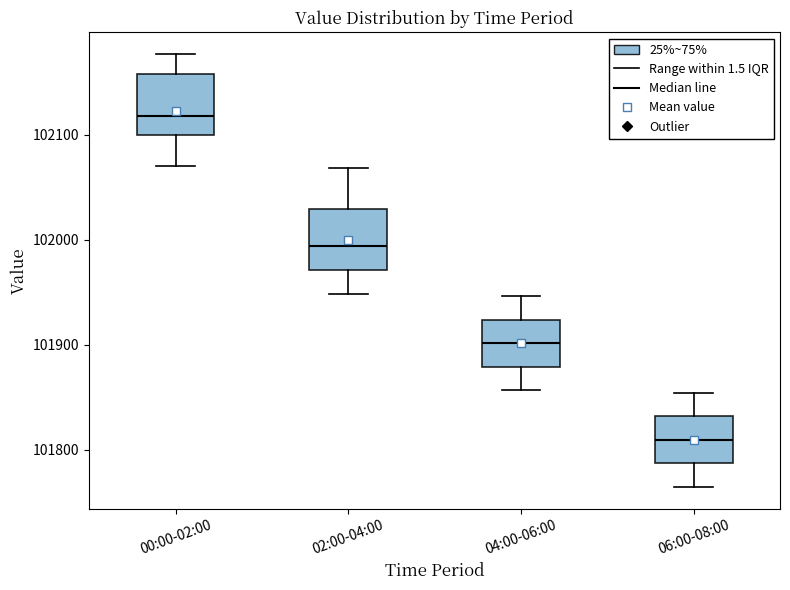

Reading left to right, transcribe this box plot: for each box, give where its median line is, the range the box spans, and where its two whiskers end, as read against the y-axis. The values are not printed on the chart, so give them approximately, as read against the axis.

00:00-02:00: median 102120, box 102100 to 102160, whiskers 102070 to 102180
02:00-04:00: median 101990, box 101970 to 102030, whiskers 101950 to 102070
04:00-06:00: median 101900, box 101880 to 101920, whiskers 101860 to 101950
06:00-08:00: median 101810, box 101790 to 101830, whiskers 101760 to 101850